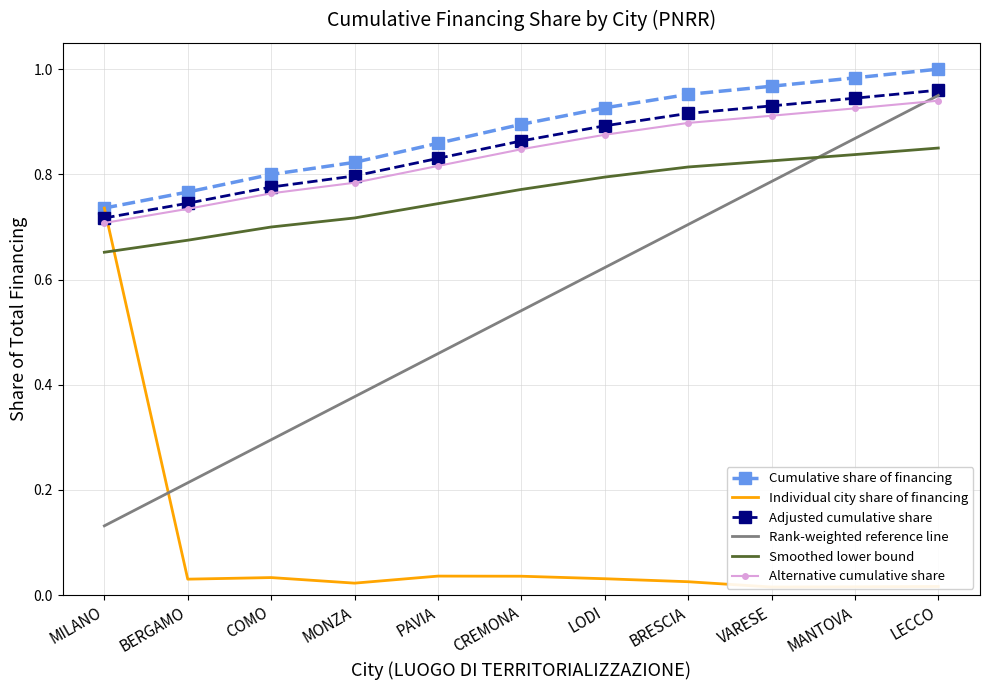

How many lines are shown in the chart?

6